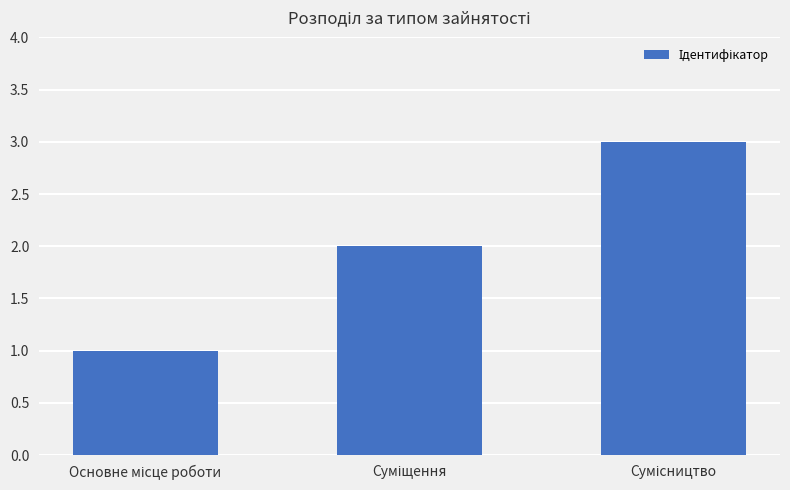

What is the sum of all values?

6